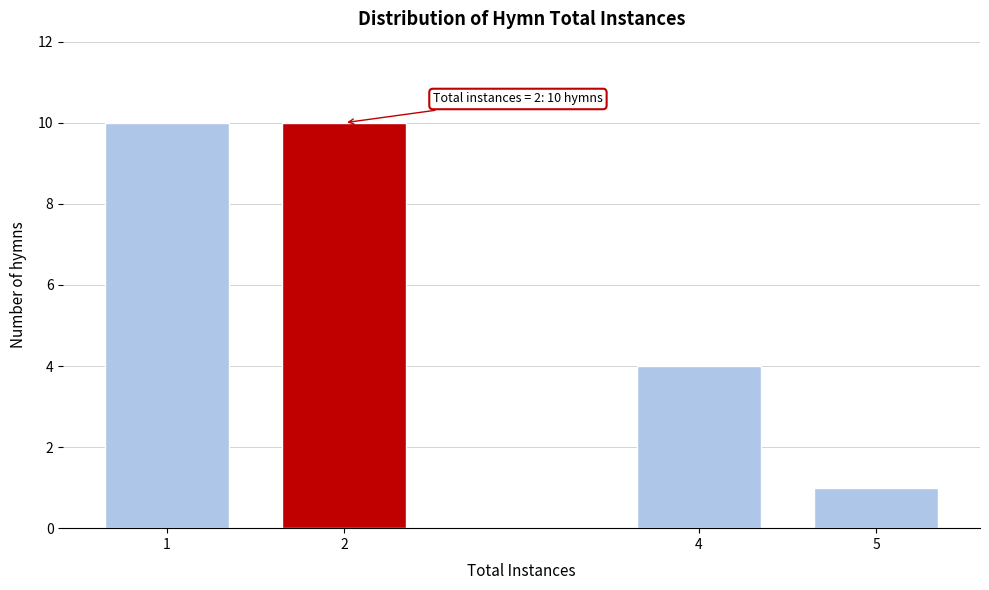

Reading left to right, what are all the values shown in this chart?

1=10	2=10	4=4	5=1